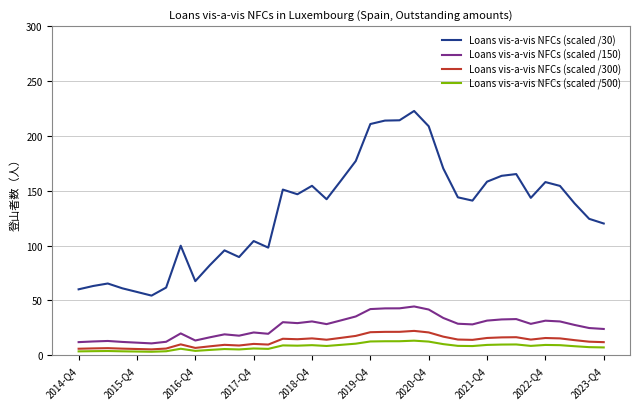

Which series has the widest spread of values?

Loans vis-a-vis NFCs (scaled /30)